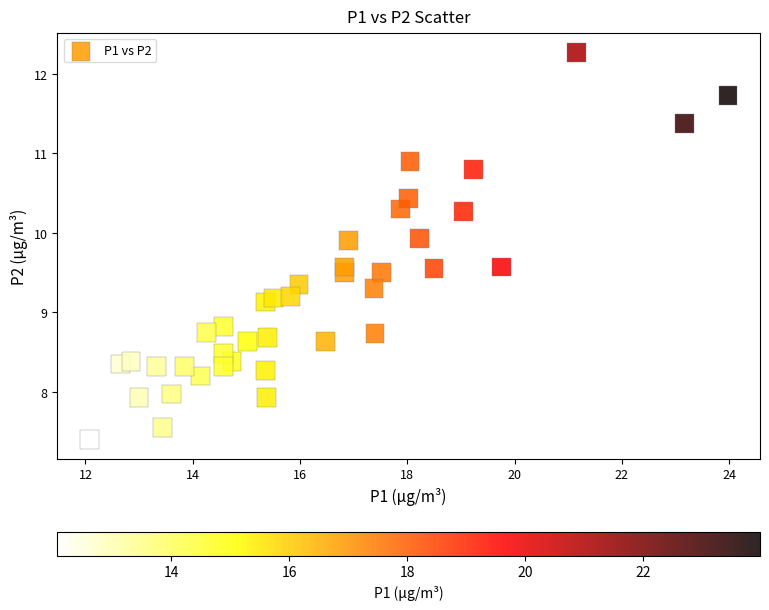

What is the range of Y values (max minus min)?

4.9